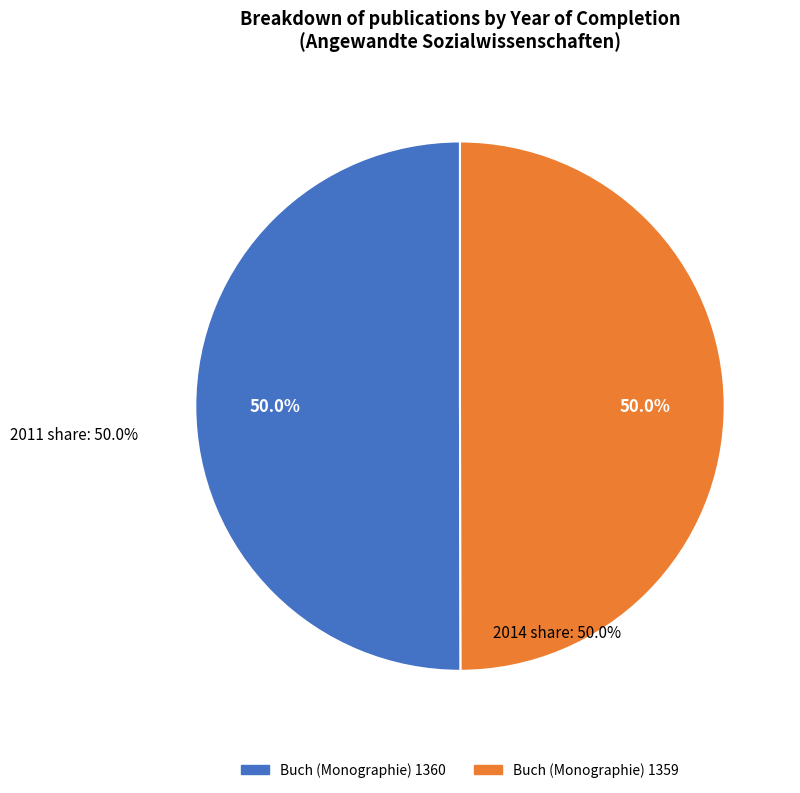

Do Buch (Monographie) 1359 and Buch (Monographie) 1360 together represent more than half of the pie?

Yes